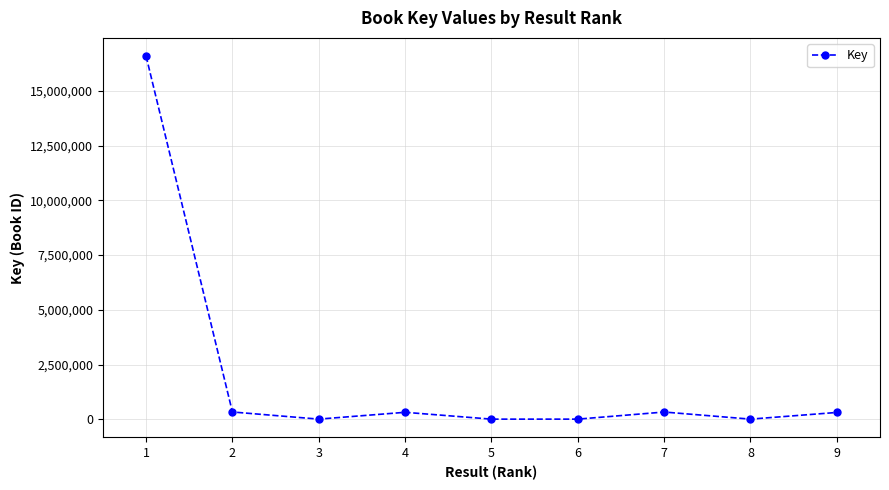

What is the change in value from 1 to 2?

-16261267